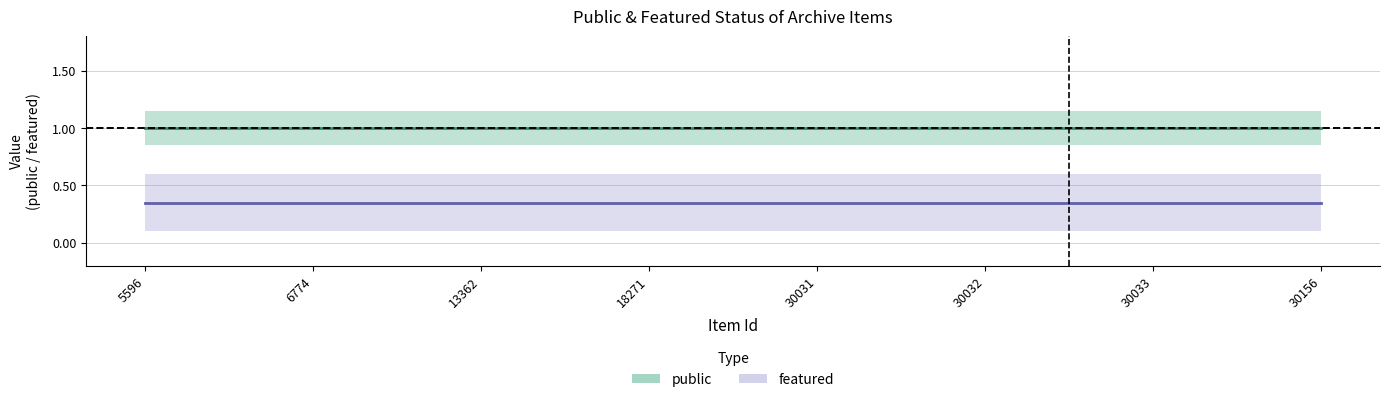

True or false: featured and public intersect in this chart.

False